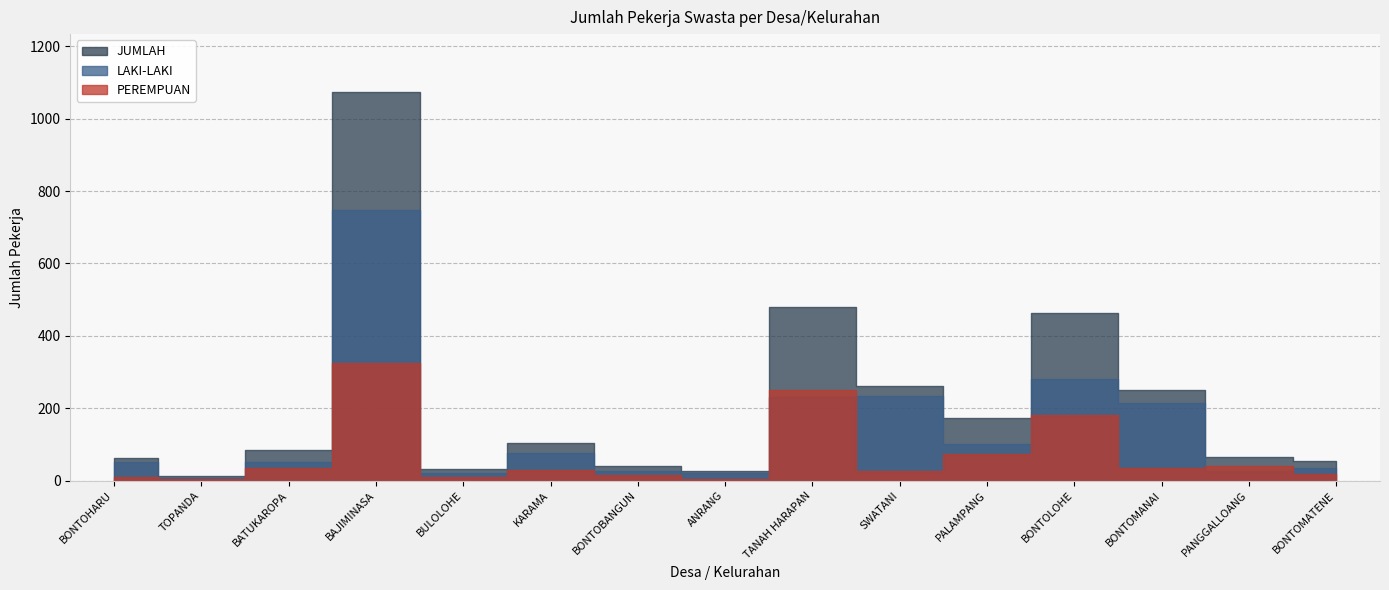

Which category has the highest value in the PEREMPUAN series?

BAJIMINASA